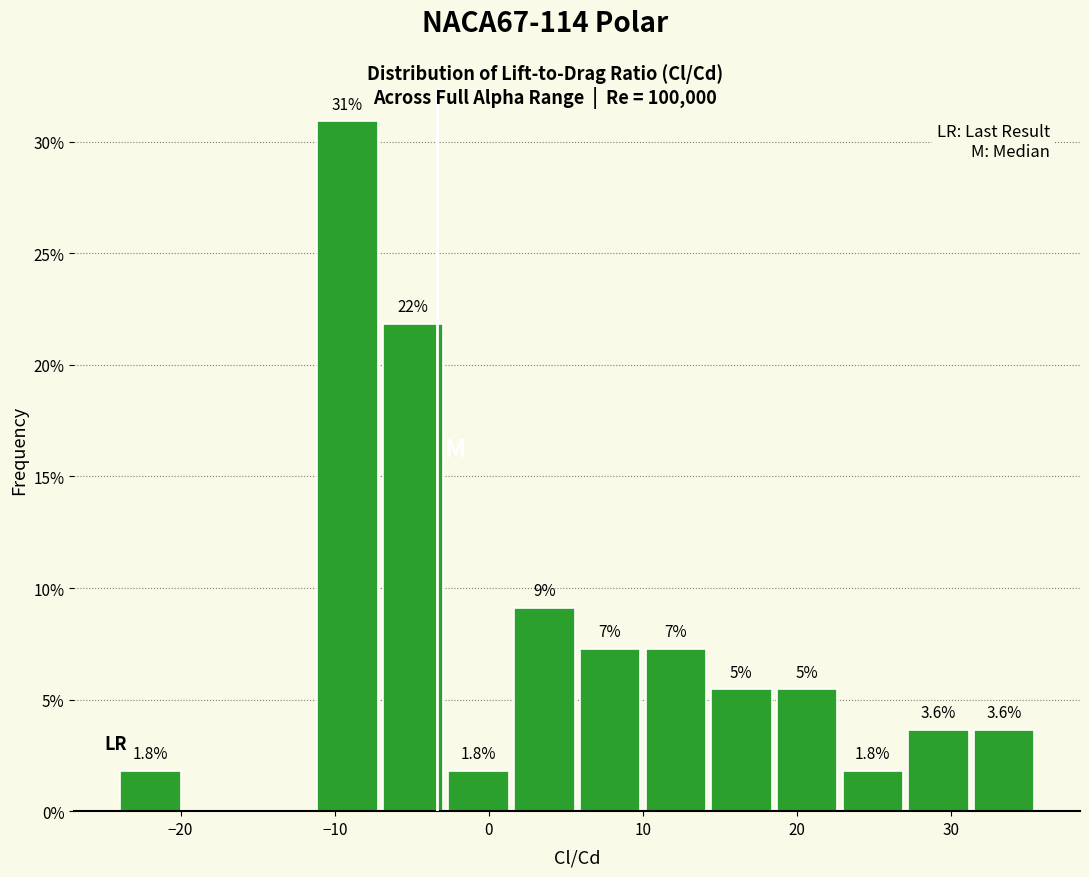

Over which range of the x-axis is the bar tallest?

-11 to -7